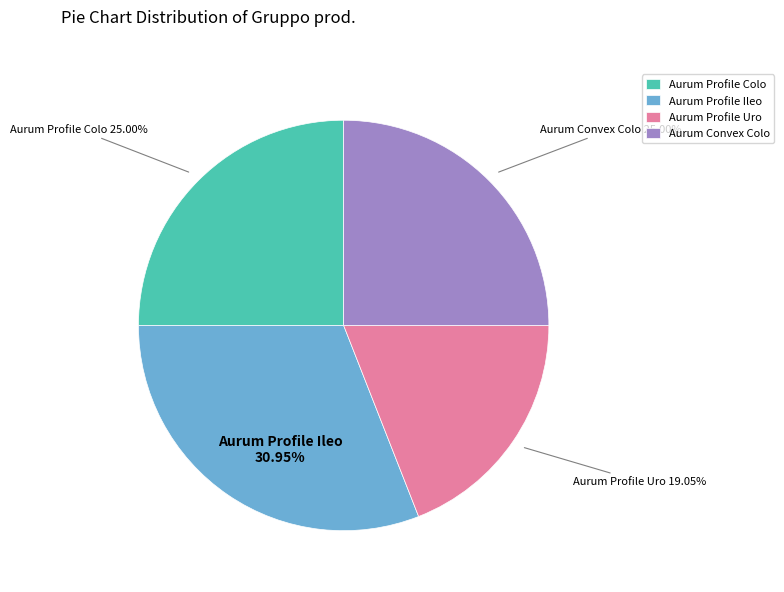

Which category has the biggest portion of the pie?

Aurum Profile Ileo